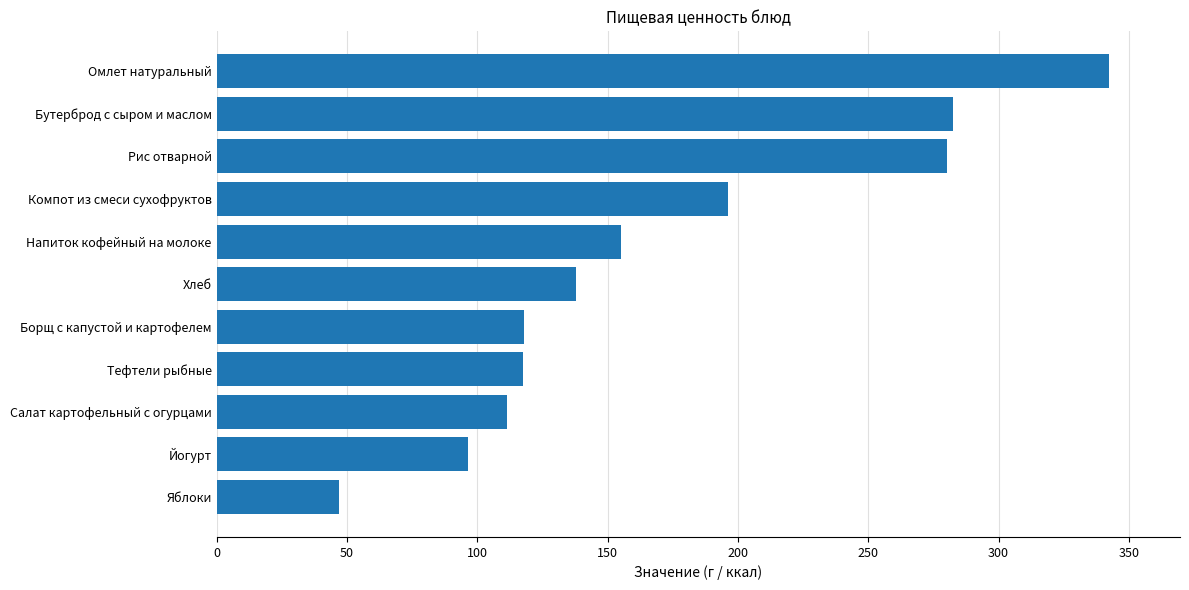

Where is the data nearest to the value 194?

Компот из смеси сухофруктов